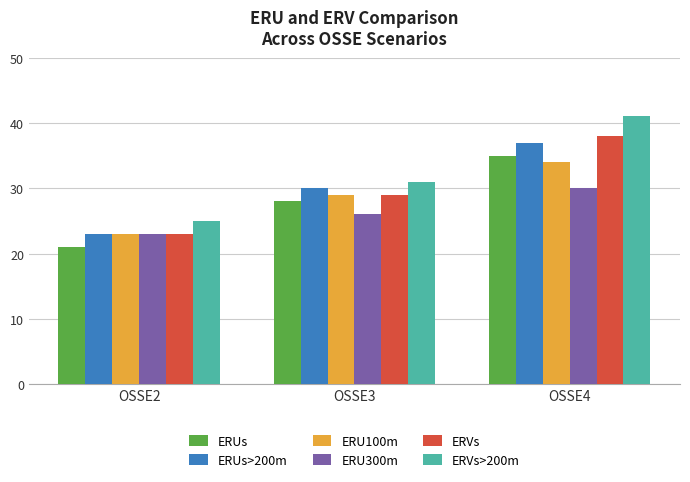

The ERUs>200m series shows 37 at OSSE4. True or false?

True